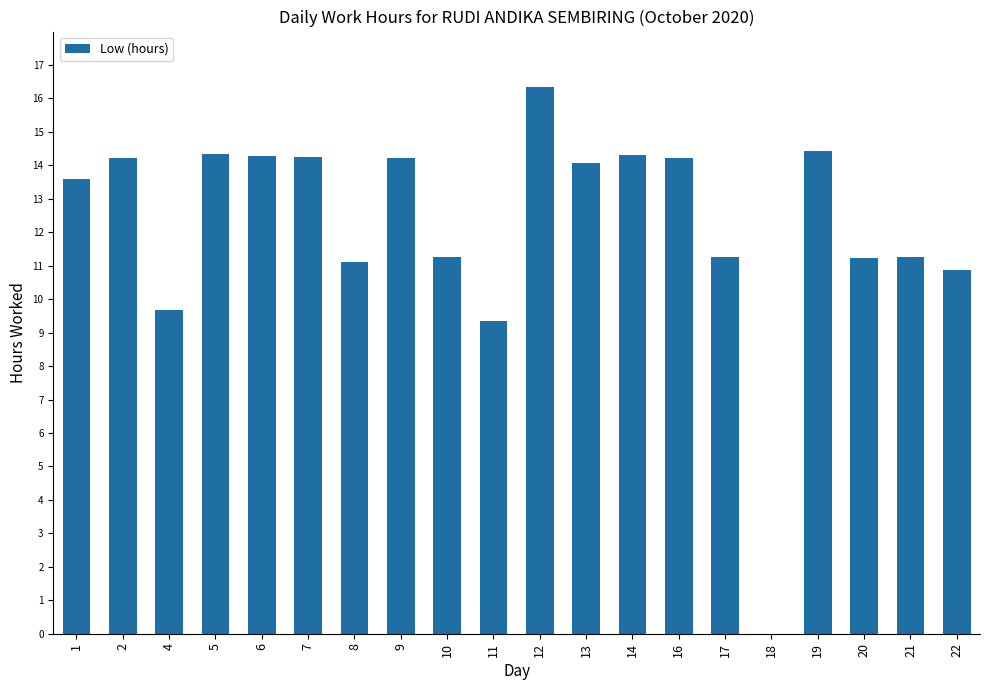

Which category has the highest value across all series?

12